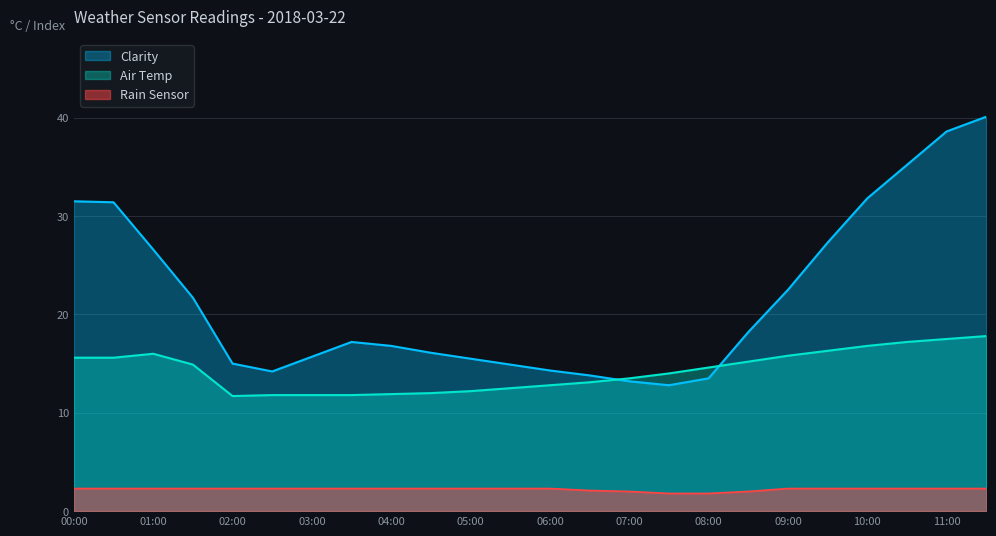

True or false: Air Temp and Rain Sensor cross at least once.

False